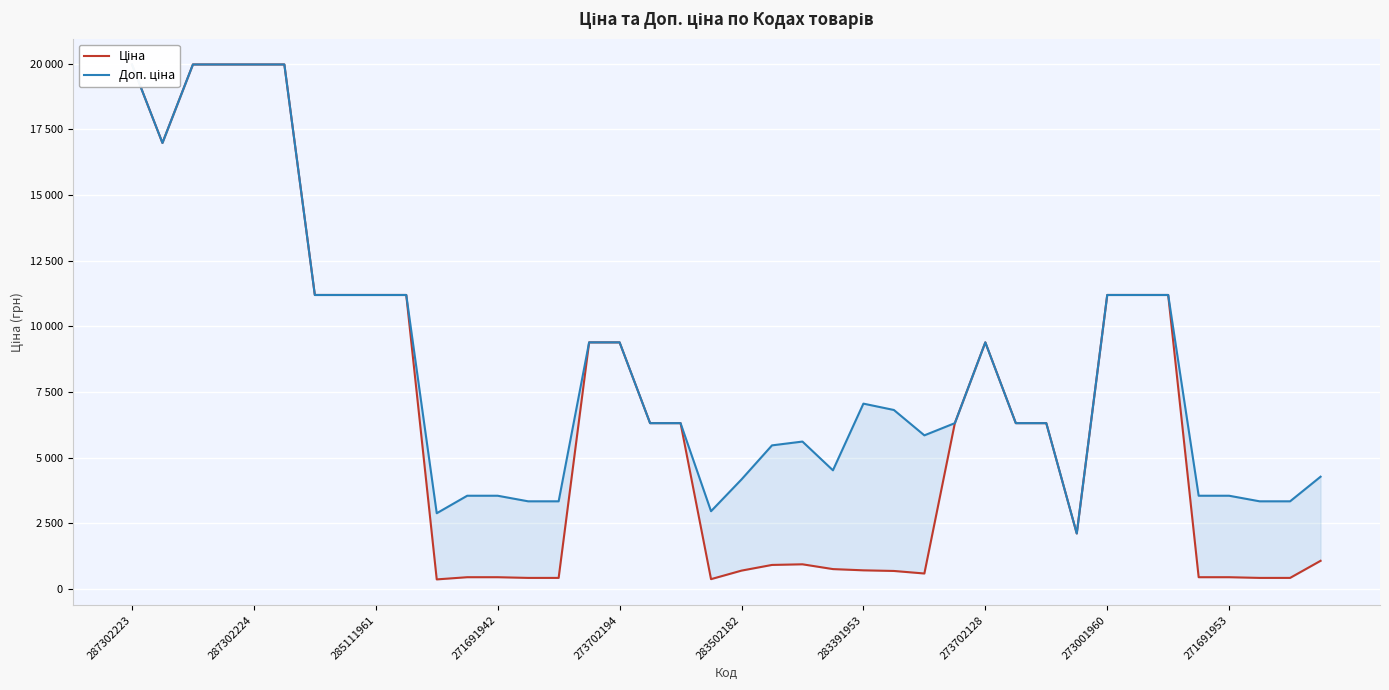

What are all the series names shown in the legend?

Ціна, Доп. ціна